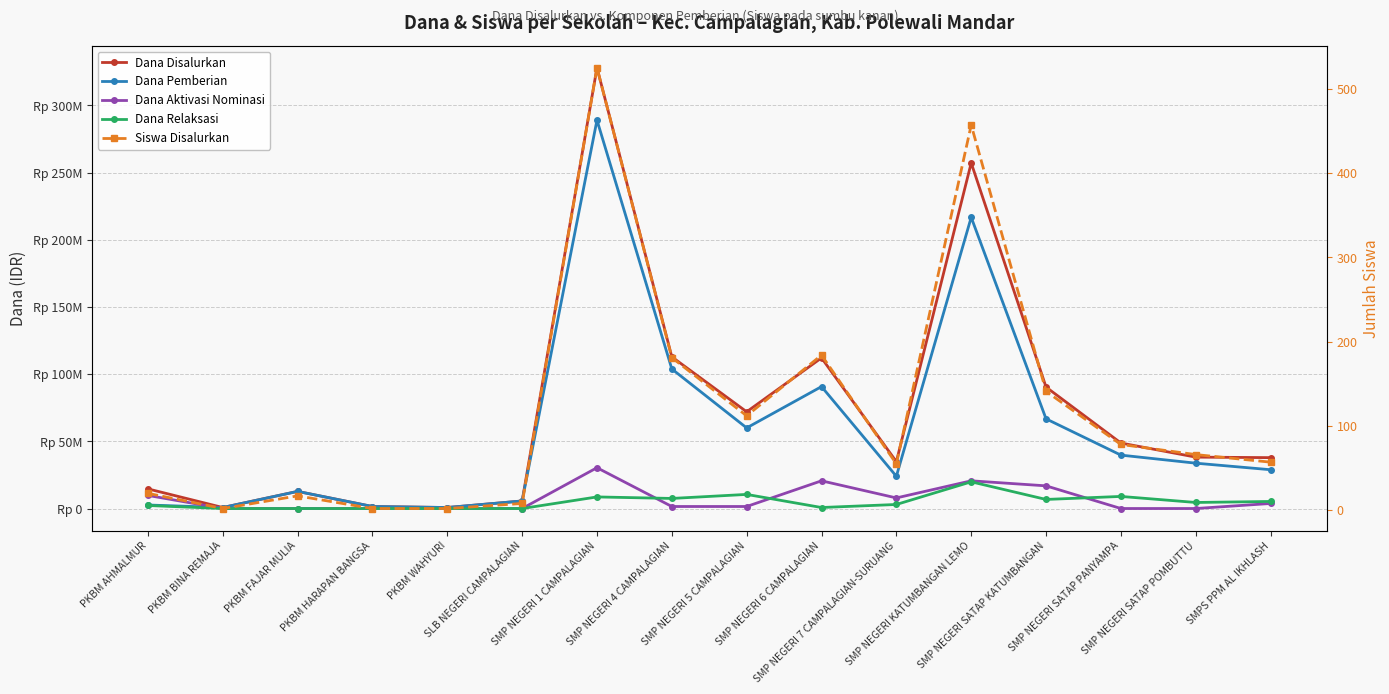

What is the difference between the Dana Pemberian values at SMP NEGERI KATUMBANGAN LEMO and PKBM FAJAR MULIA?

204000000